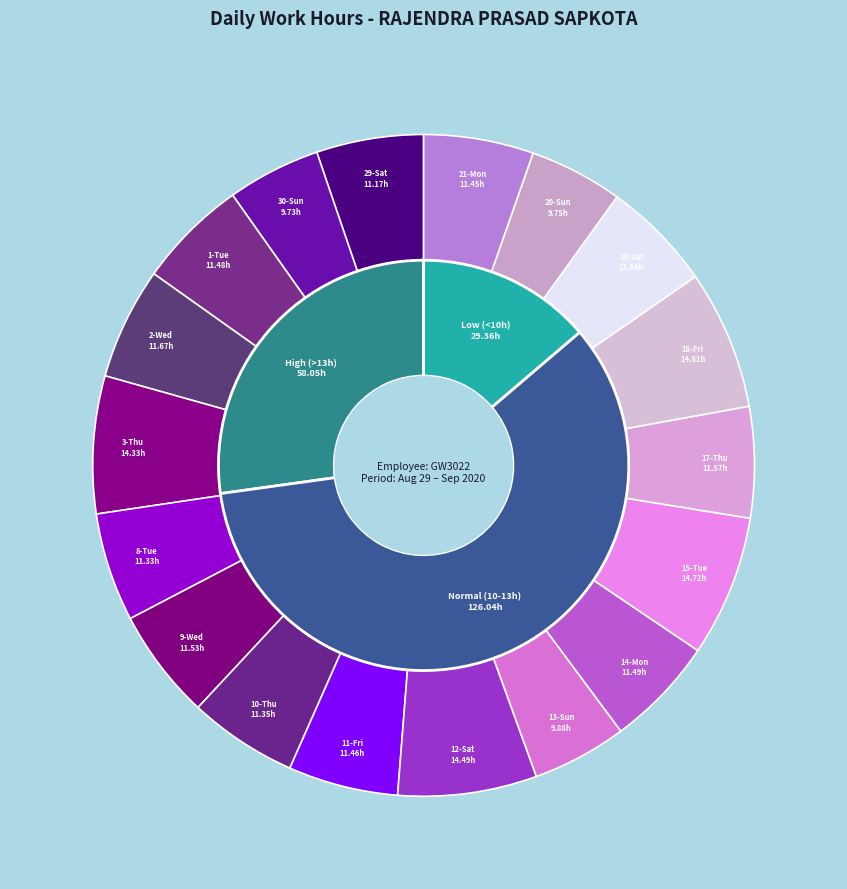

How many segments does this pie chart have?

18